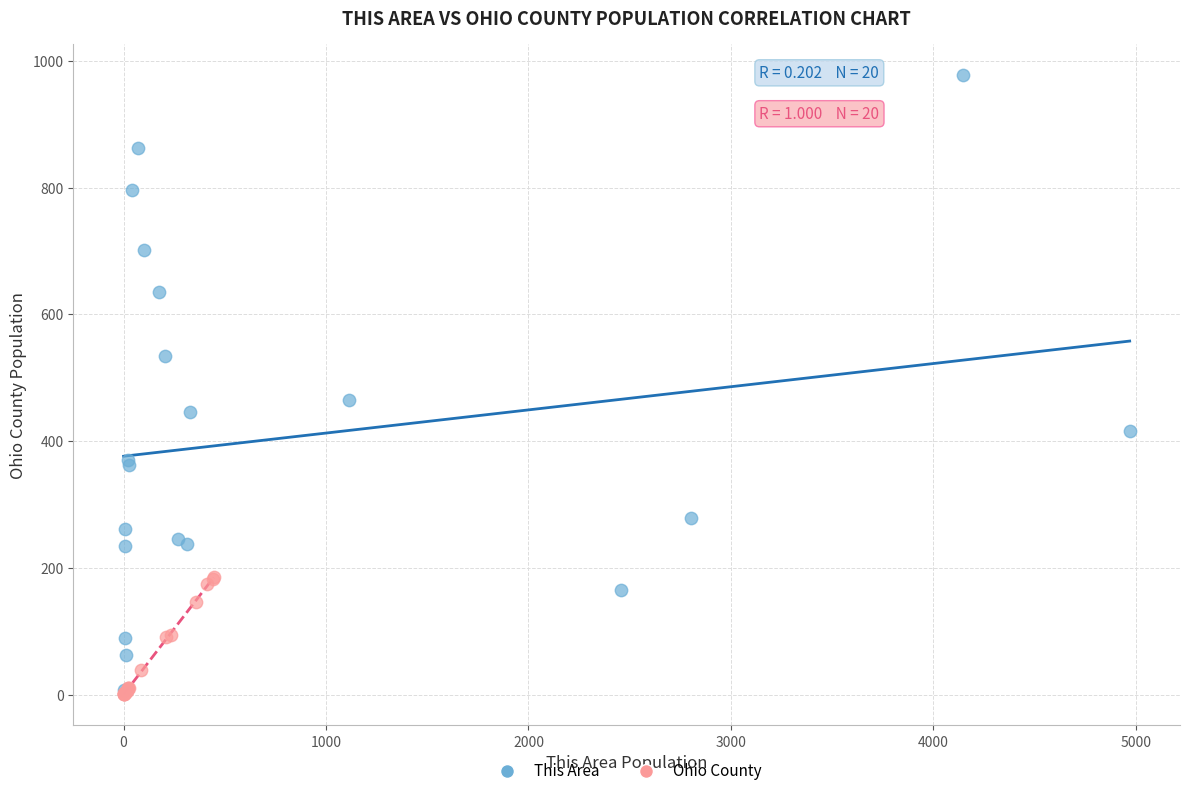

Which series has the largest Y range (max minus min)?

This Area